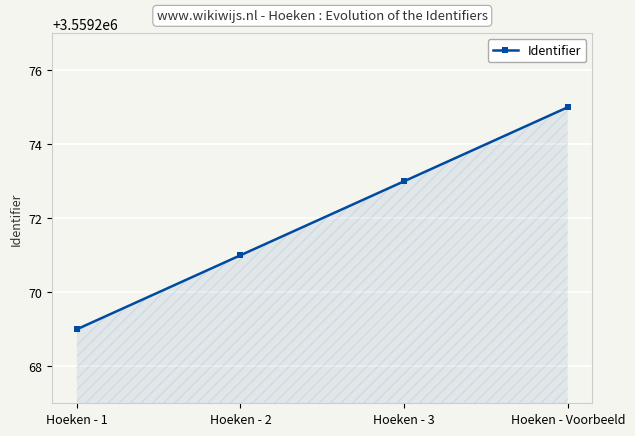

At which label is the value closest to 3559272?

Hoeken - 2